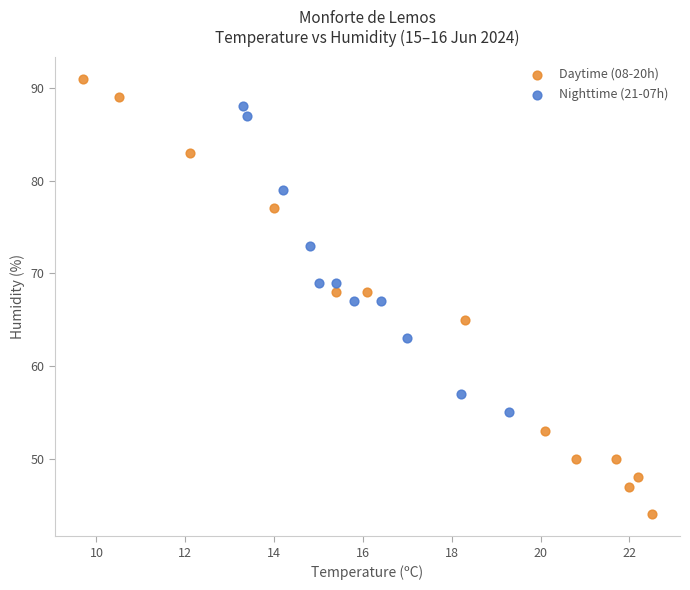

Which series contains the highest Y value?

Daytime (08-20h)